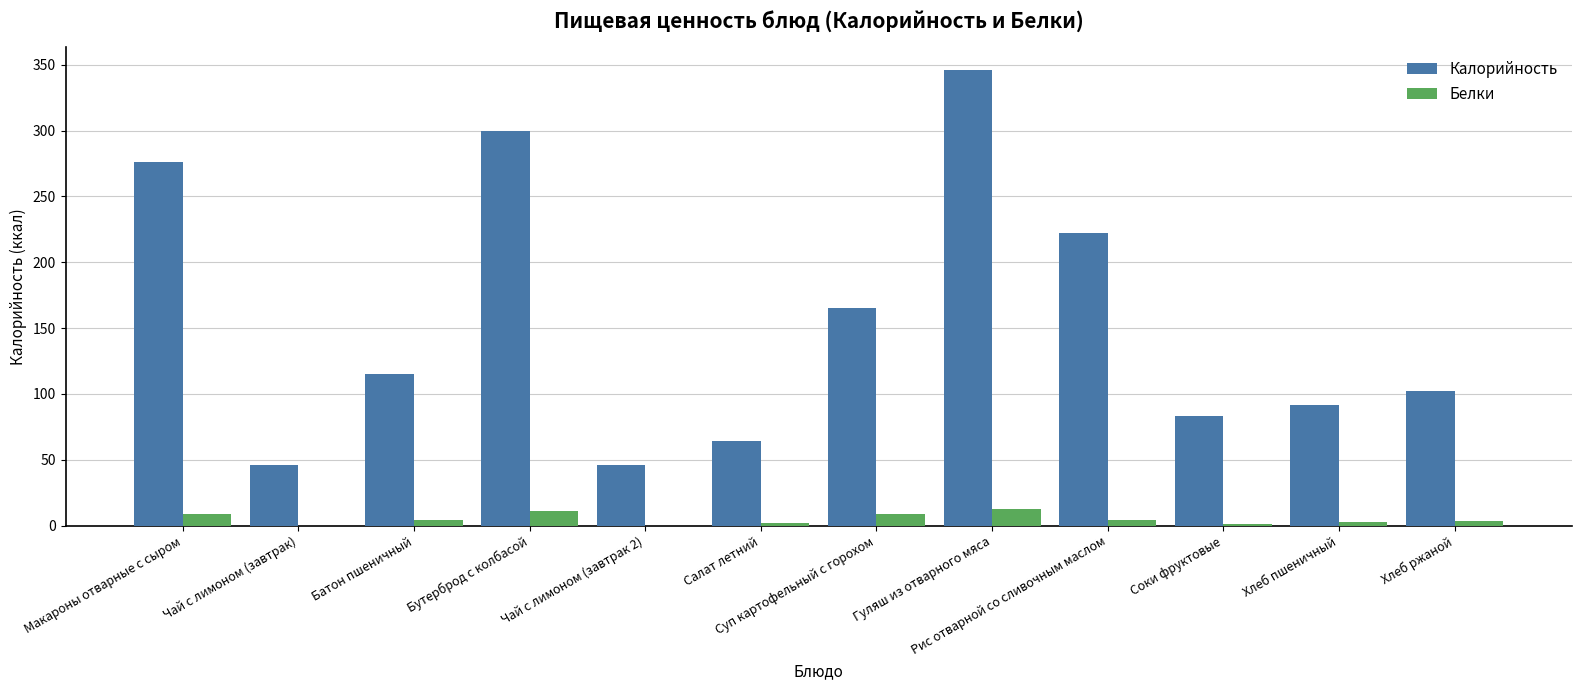

Are the bars horizontal?

No